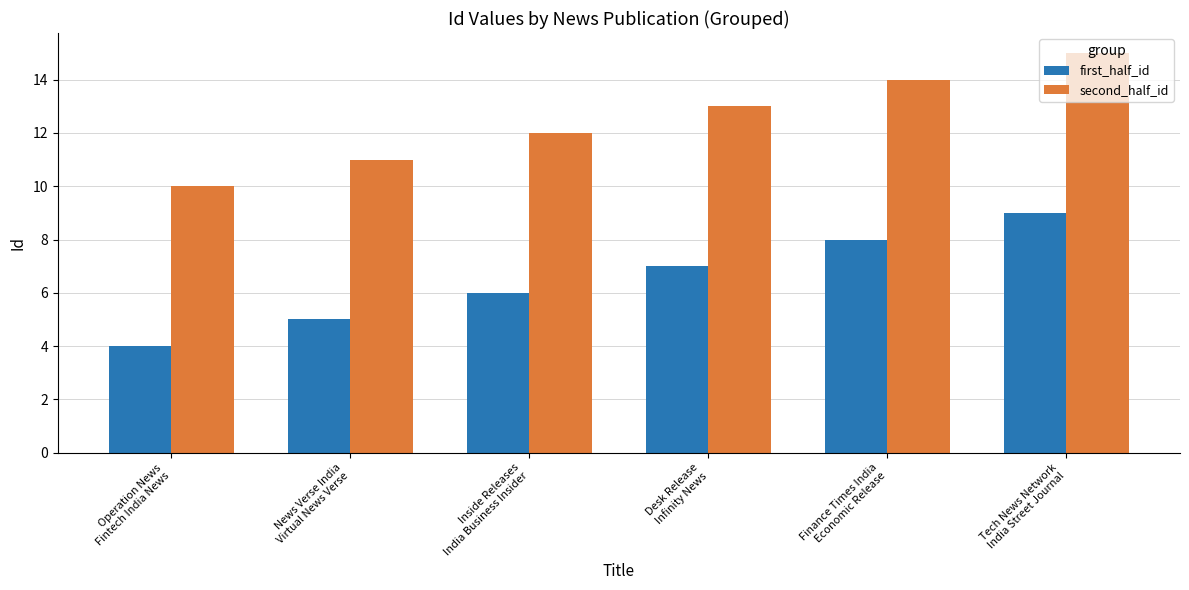

At which category is the sum across all series the highest?

Tech News Network
India Street Journal